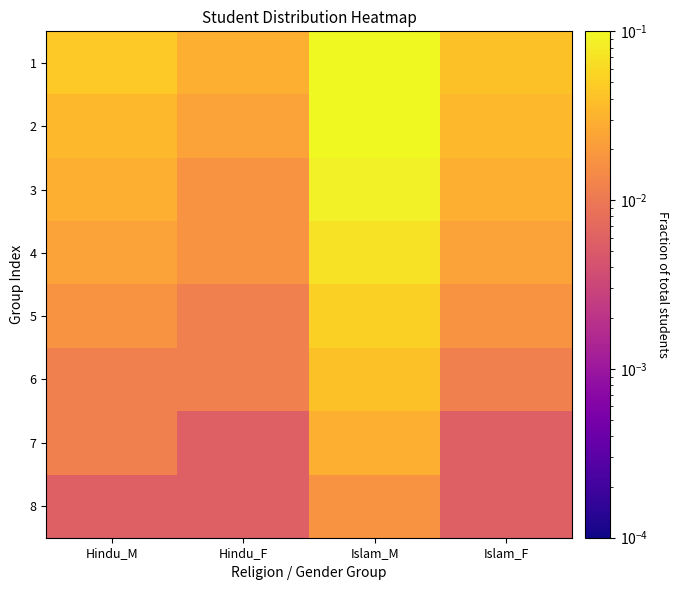

Which series has the largest range (max minus min)?

1